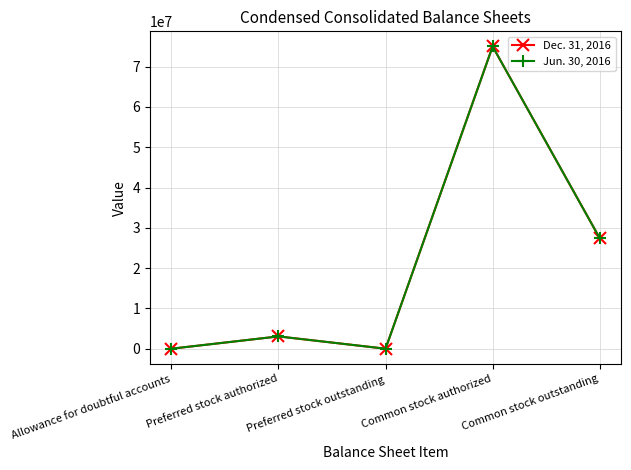

What is the value of the Dec. 31, 2016 point at the 5th from the left?

27430232